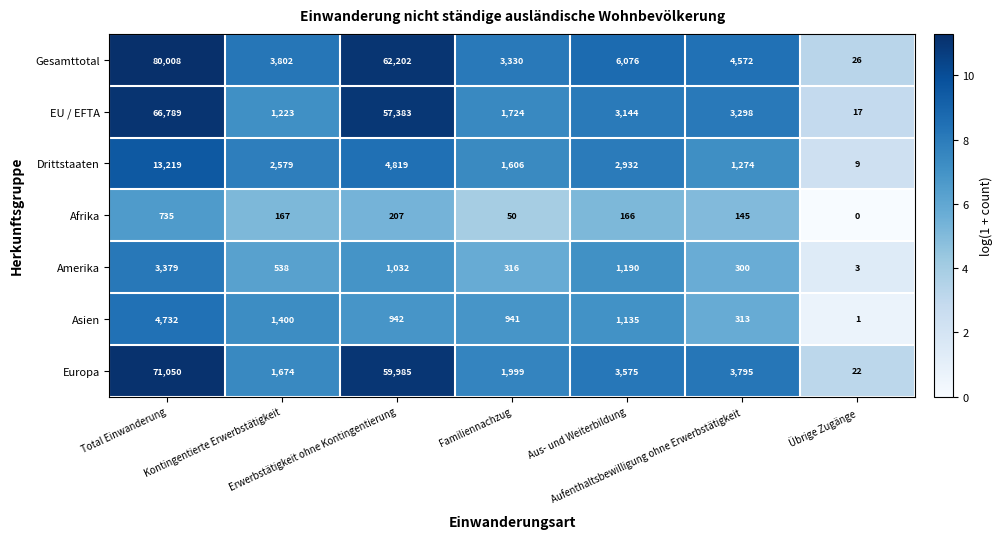

Count the number of categories in the chart.

7